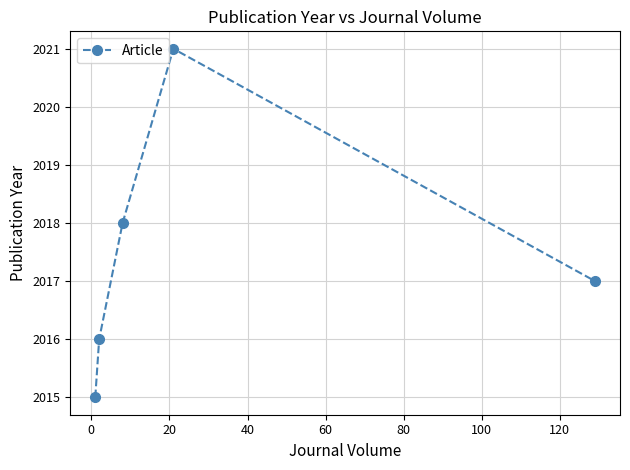

What is the difference between the second highest and second lowest values?

2